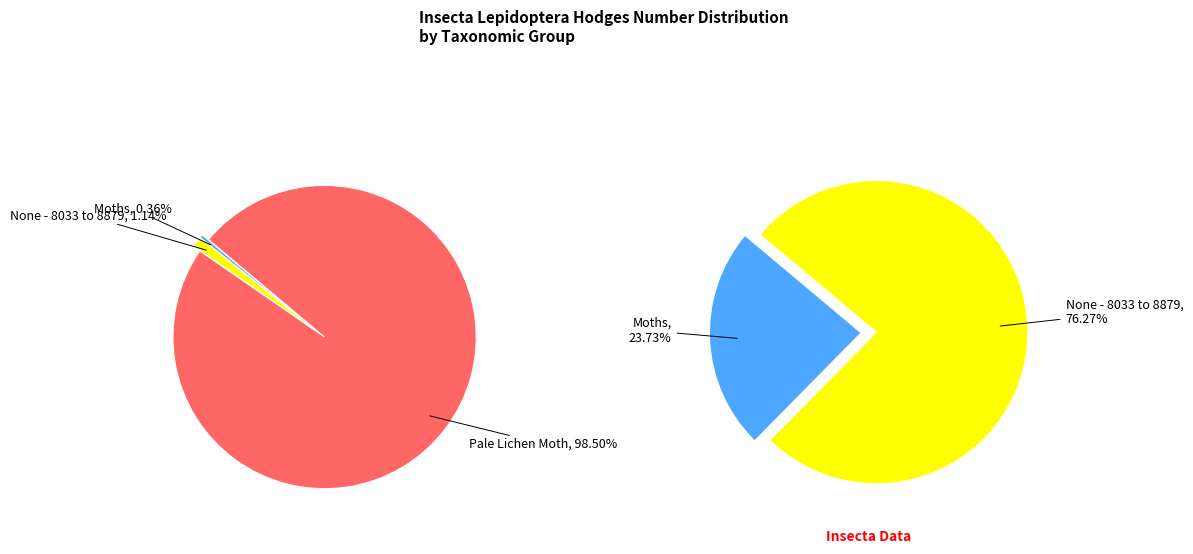

Rank the categories by value from lowest to highest.

Moths, None - 8033 to 8879, Pale Lichen Moth